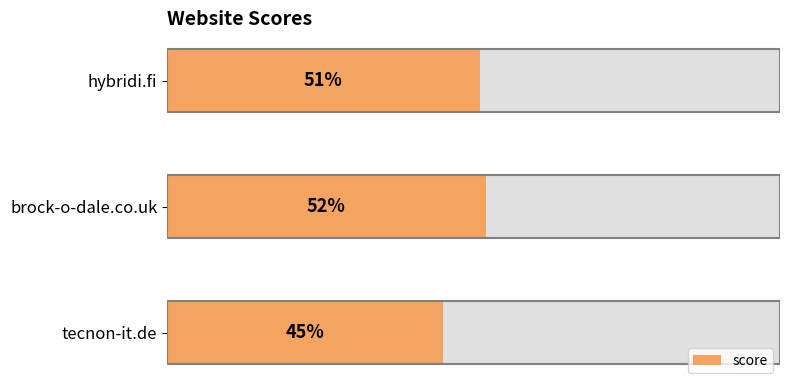

Reading right to left, list all the values displayed in this chart.

40=51	20=52	0=45